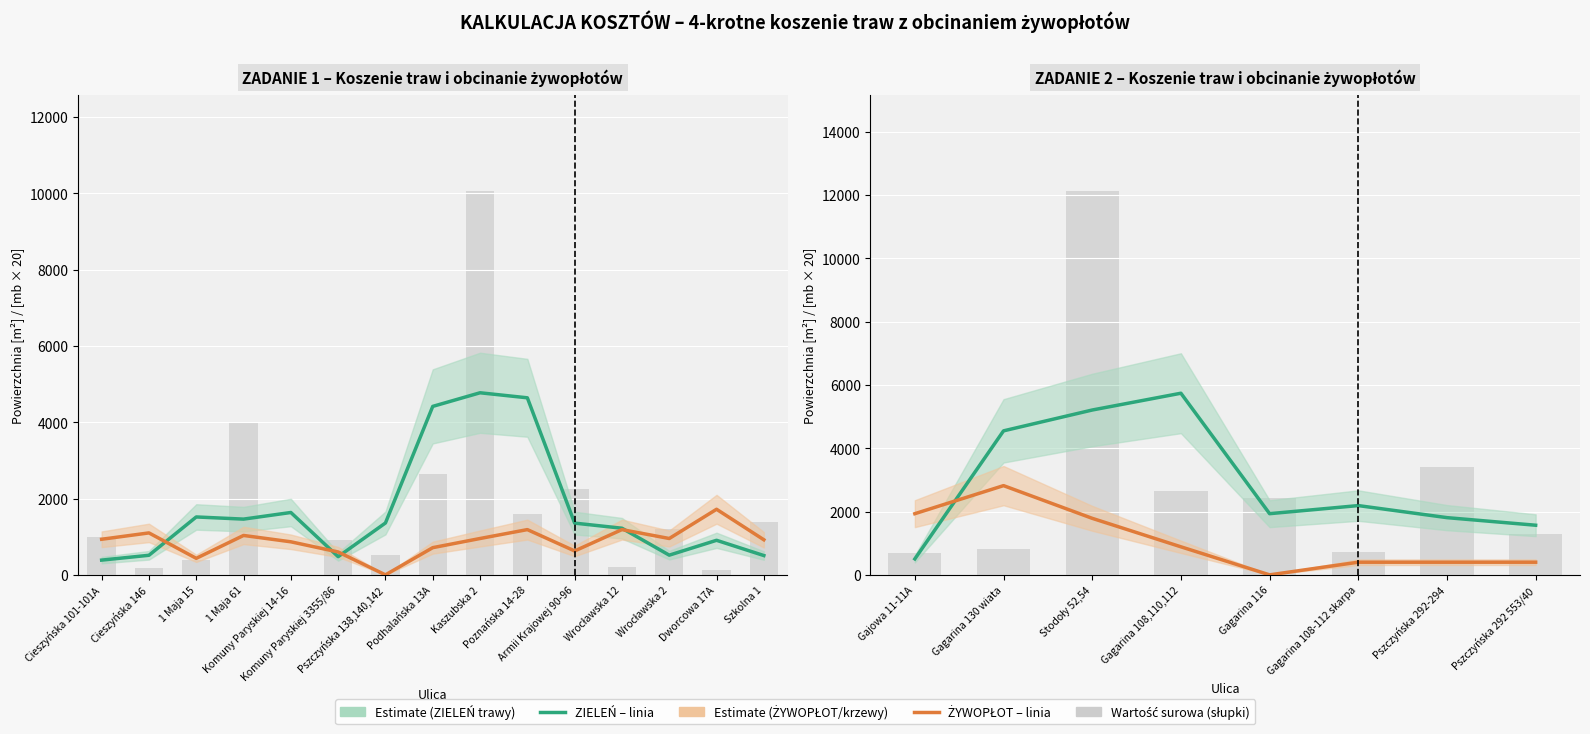

At how many categories does at least one series exceed 5706?

1